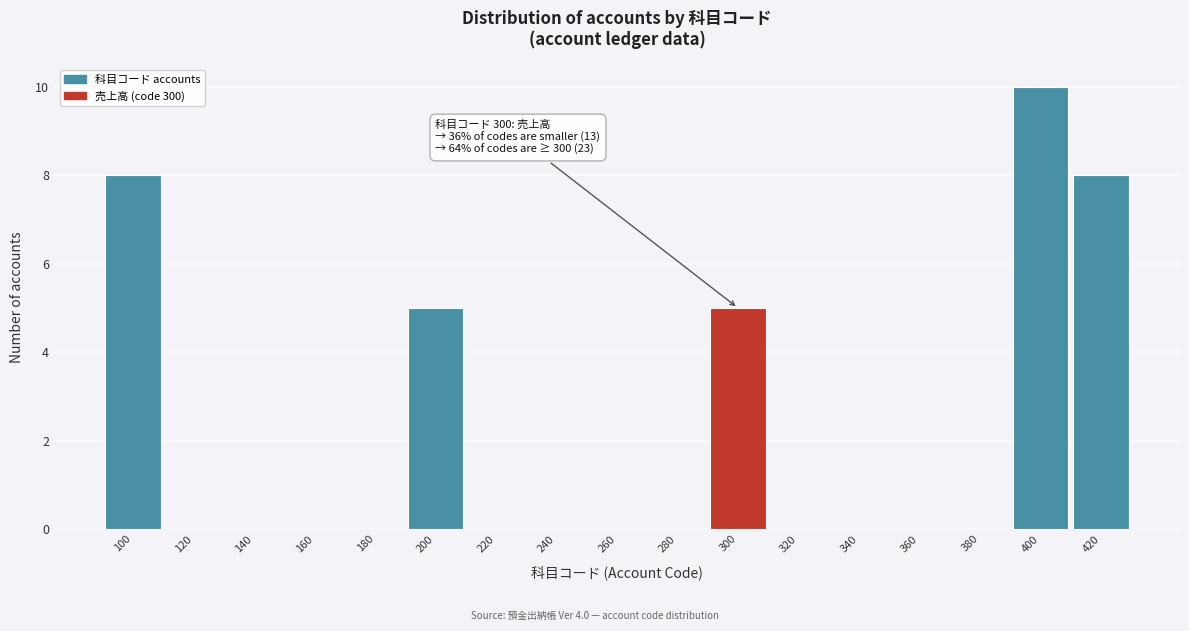

Which range on the x-axis has the tallest bar?

390 to 410